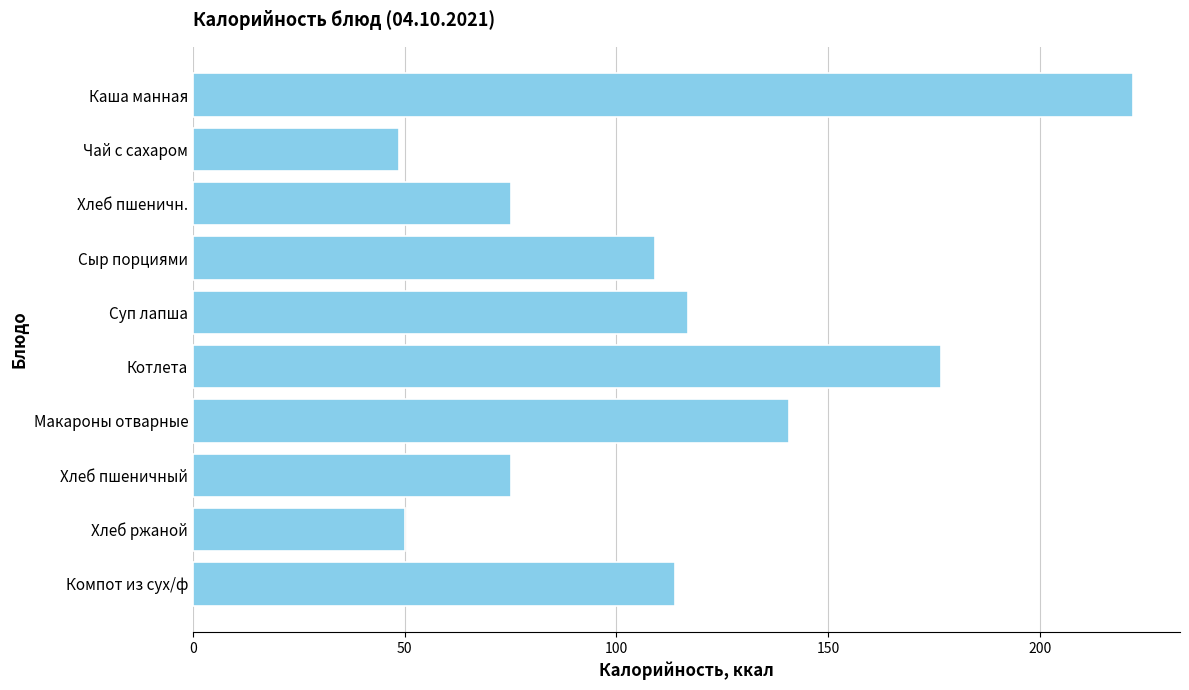

What is the change in value from Суп лапша to Макароны отварные?

+23.7